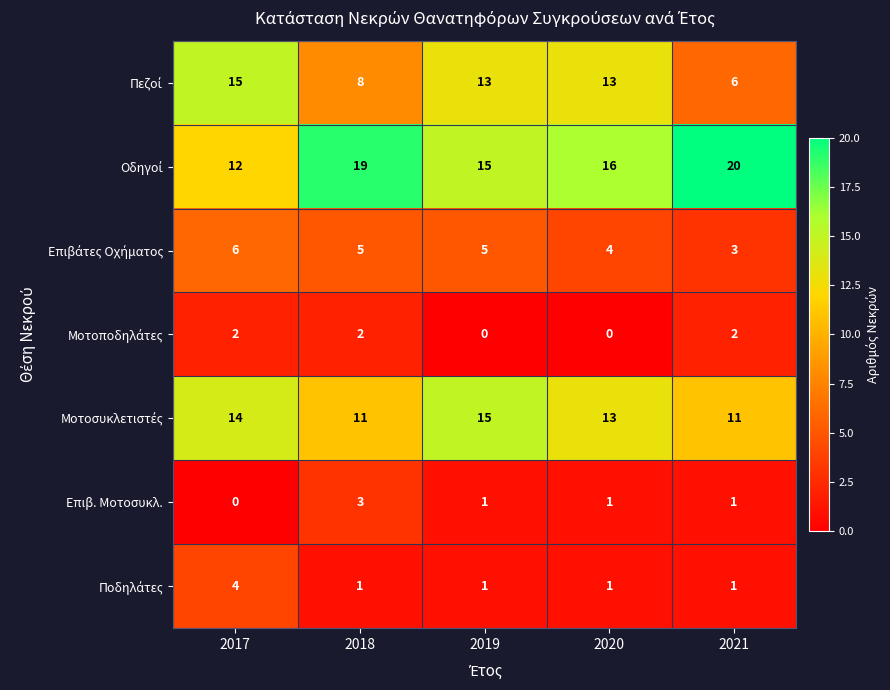

What is the difference between the highest and lowest values at 2020?

16